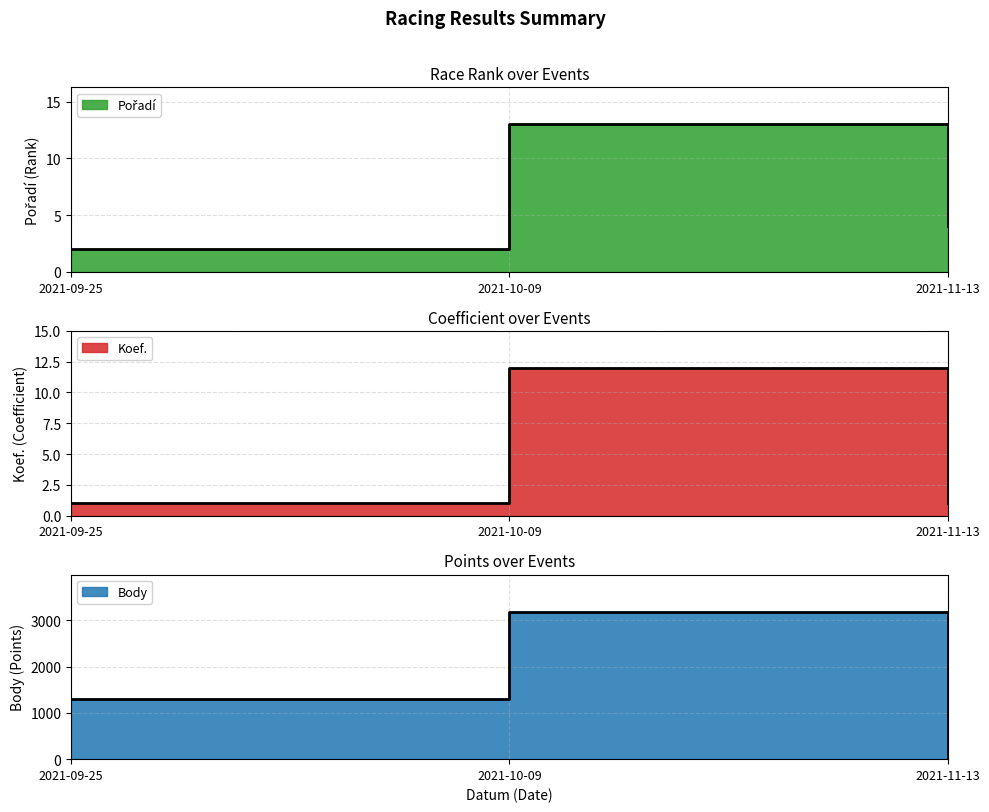

At which category does the chart reach its minimum across all series?

2021-11-13